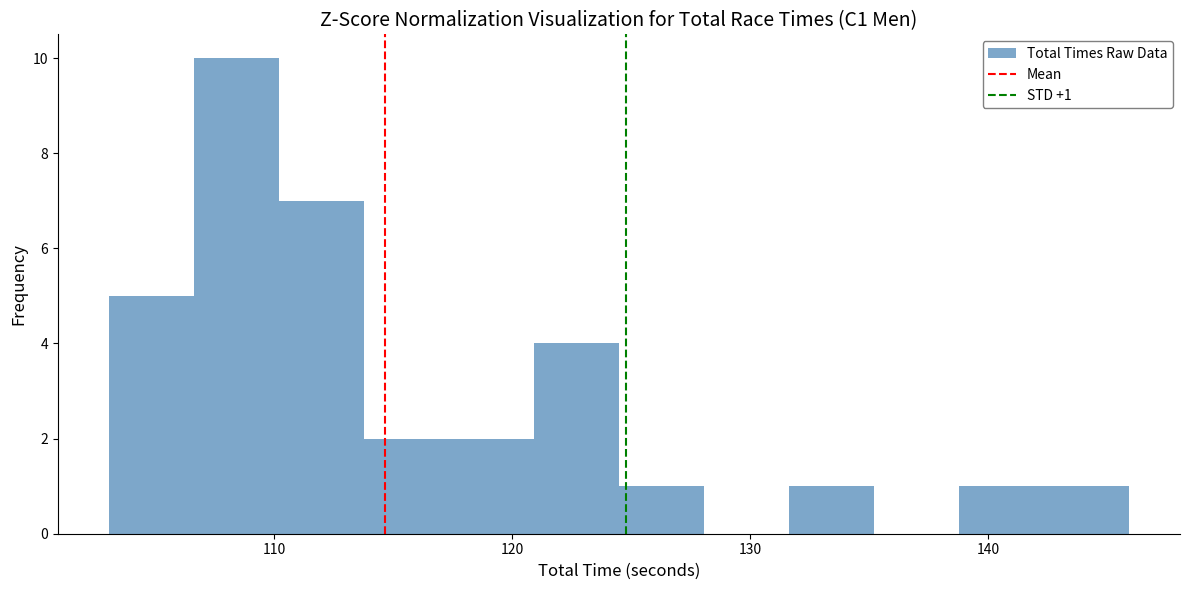

Around what value on the x-axis is the tallest bar? Give the approximate position of its centre, as read against the axis.

108